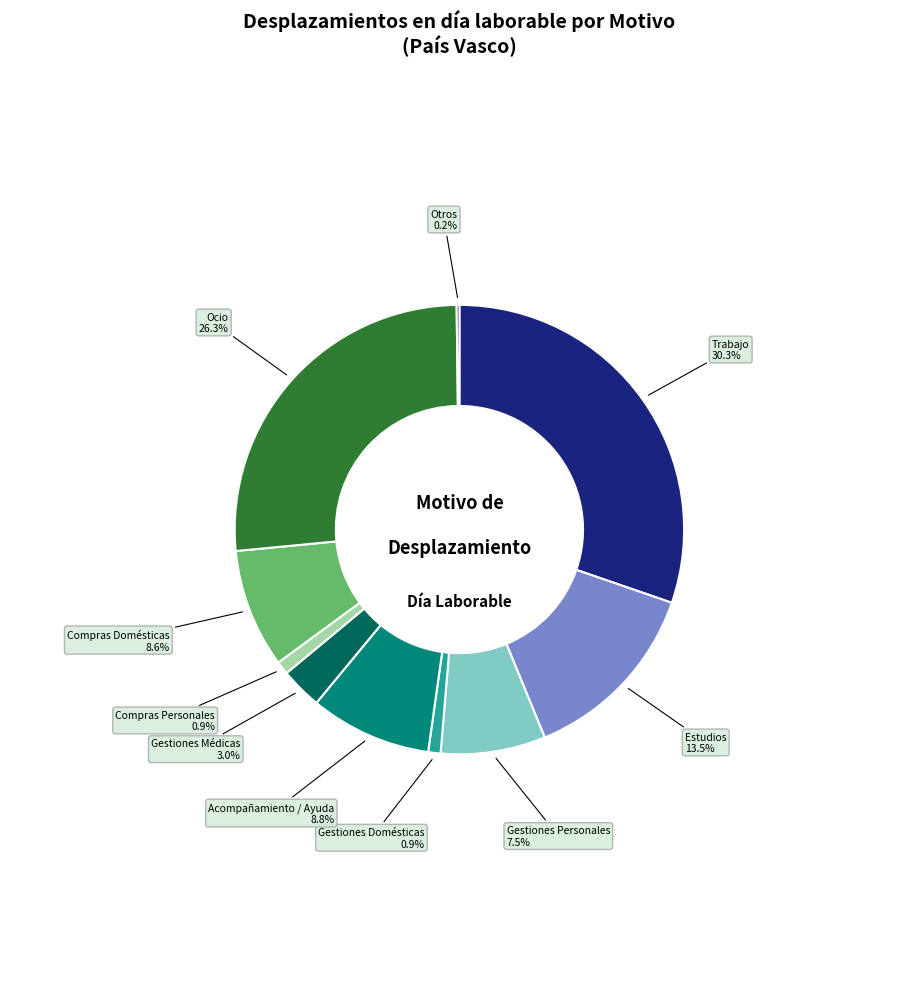

To the nearest percent, what is the combined percentage of Acompañamiento / Ayuda and Estudios?

22%